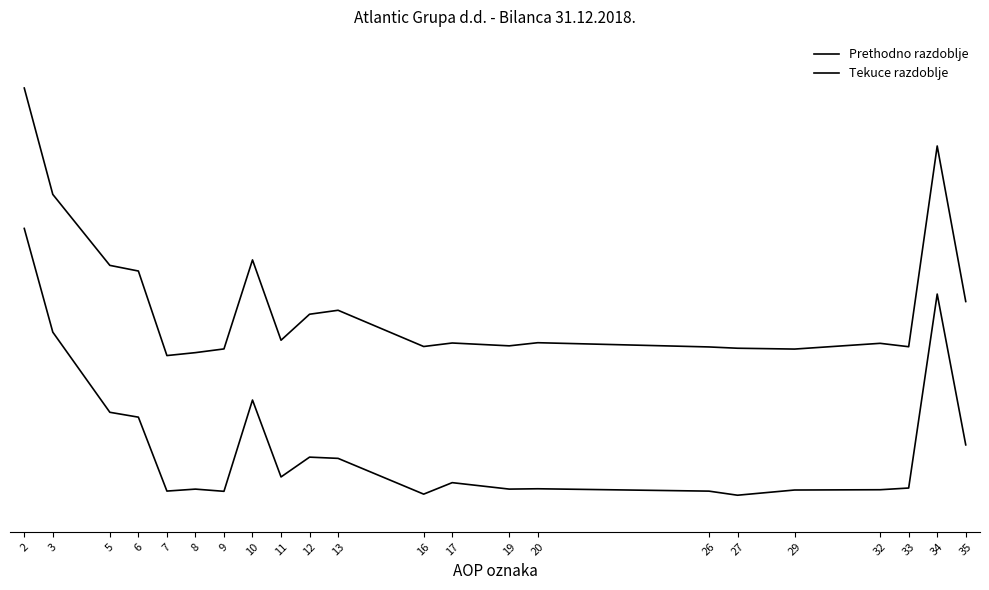

Is this an area chart (filled region under the line)?

No